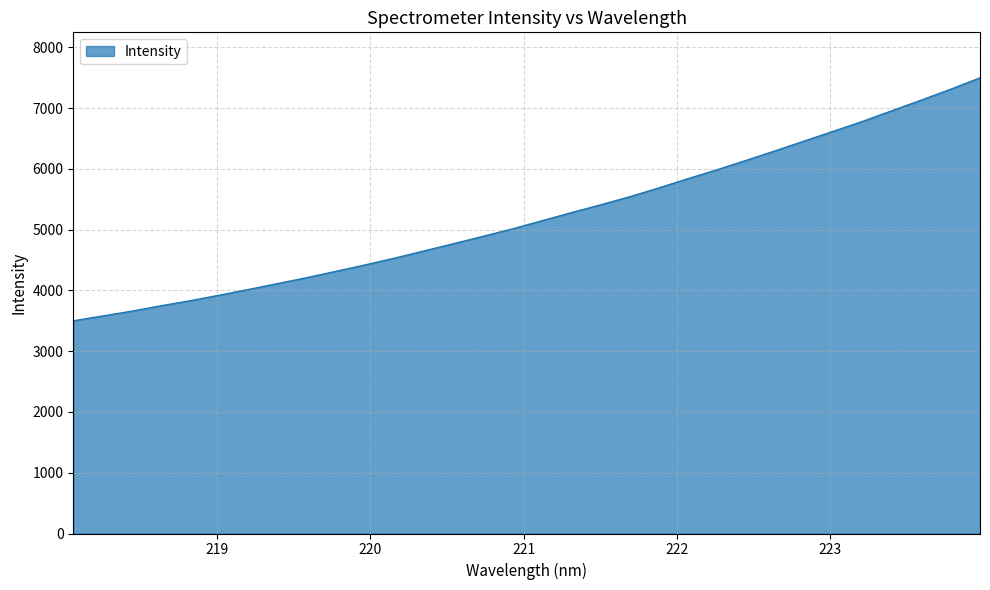

What is the maximum value shown in the chart?

7498.3